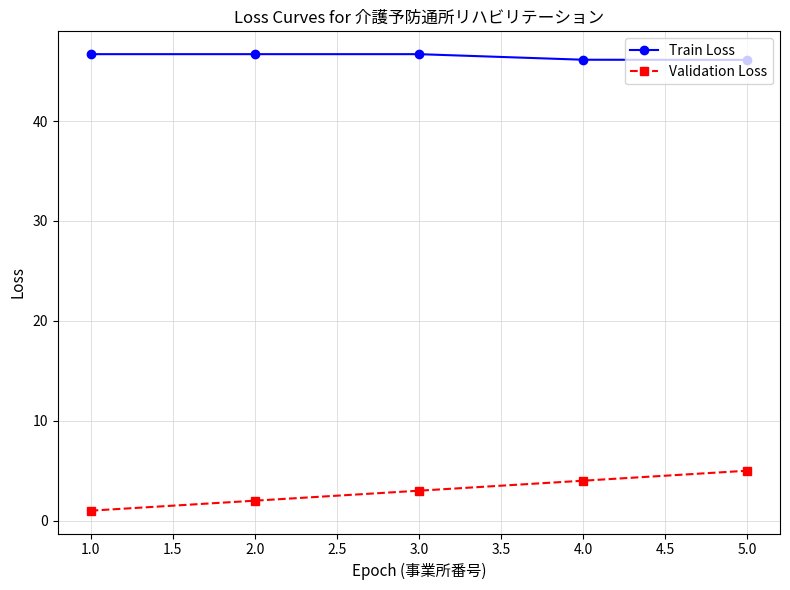

What is the difference between the highest and lowest values at 2.0?

44.7